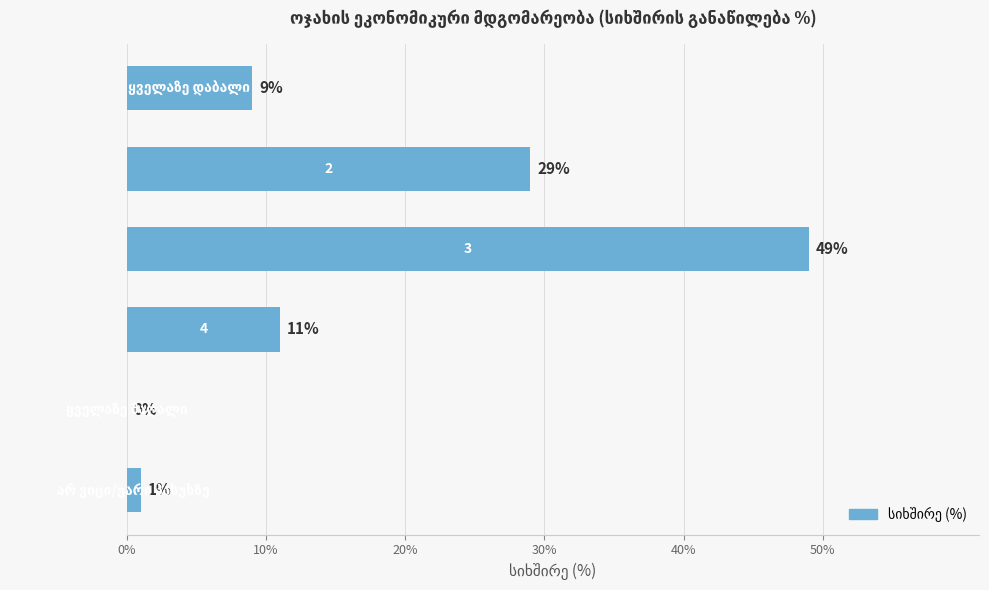

How many series are shown in this chart?

1